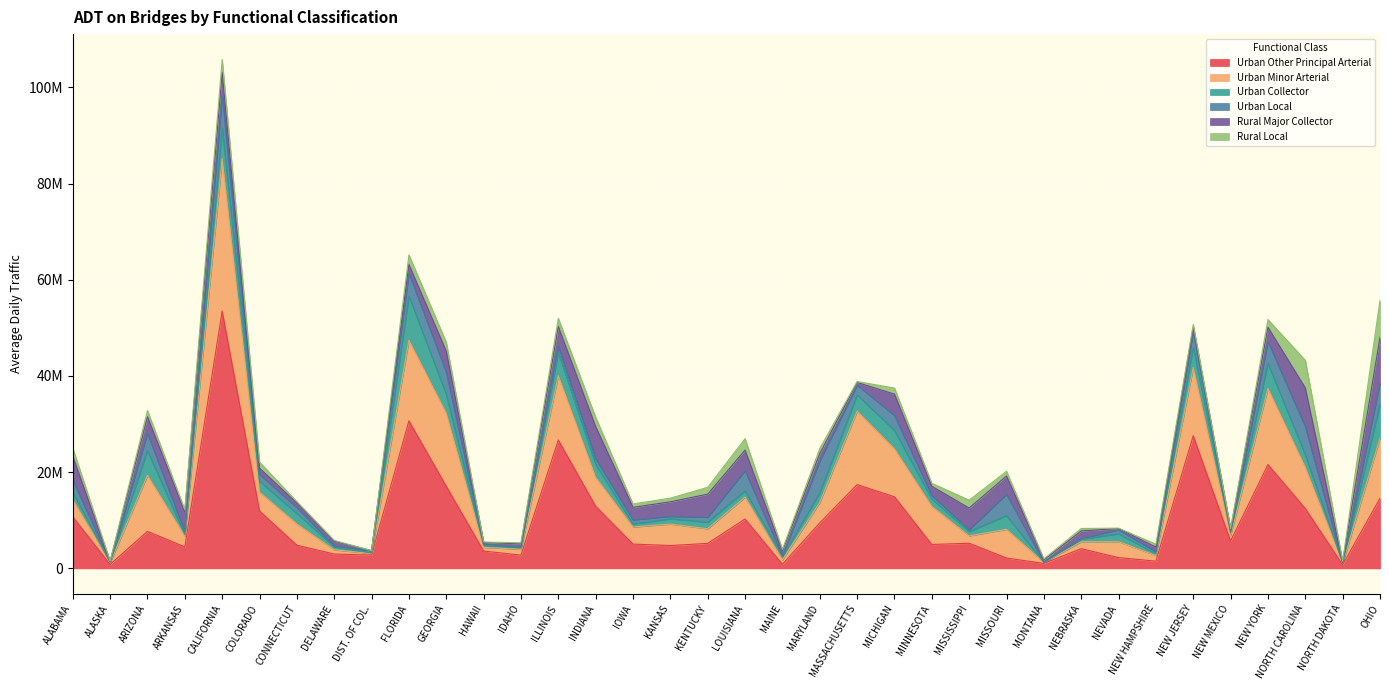

What value does the Urban Local series have at DELAWARE, to the nearest 10?

146970